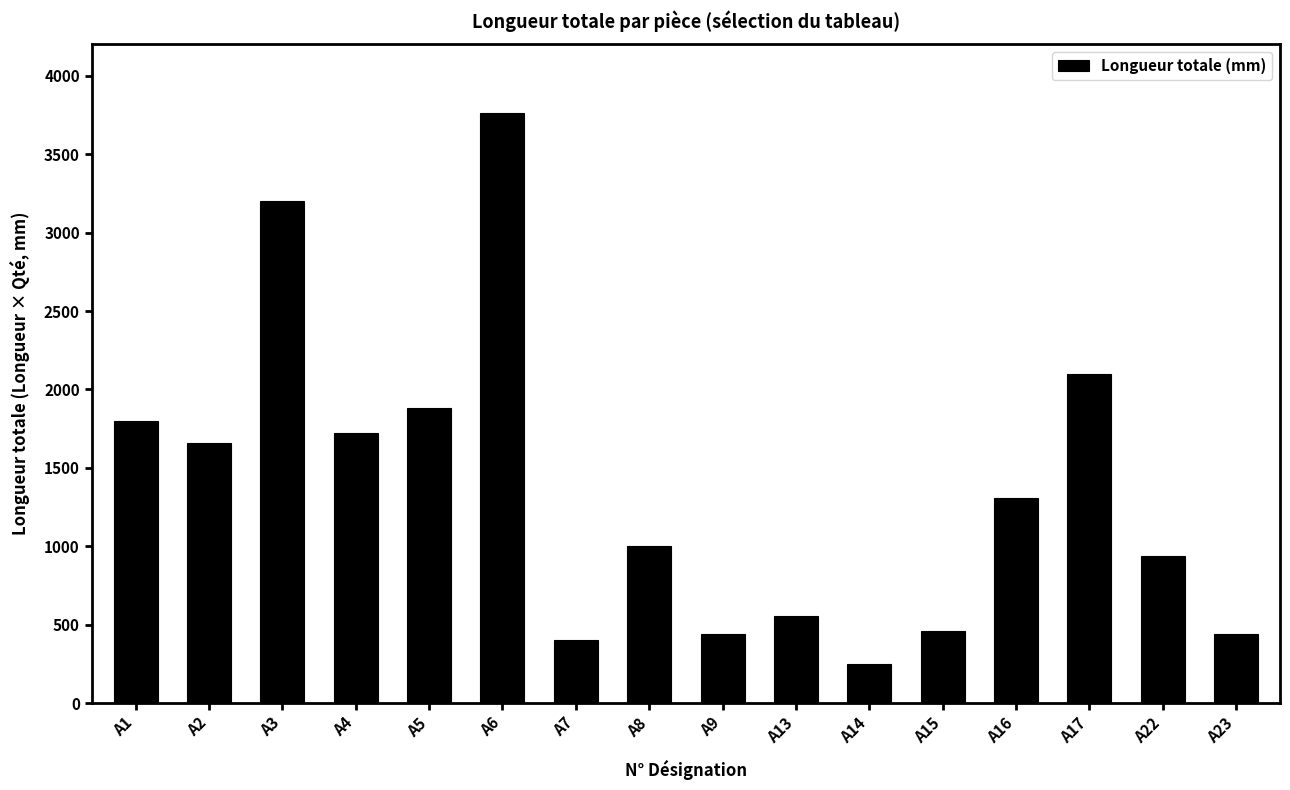

How many categories are shown in the chart?

16